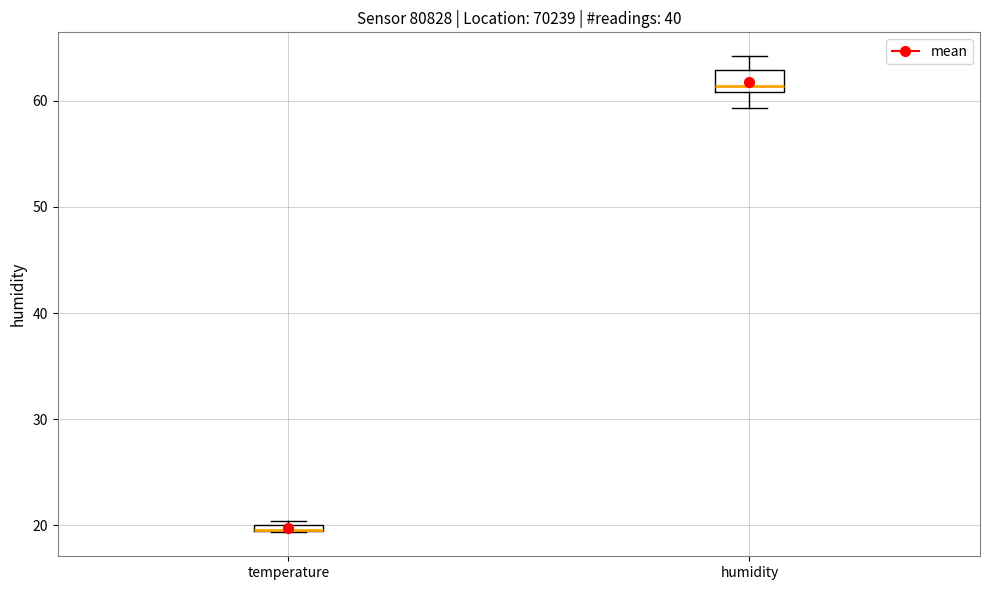

Where is the lower edge of the box for temperature on the y-axis? The values are not printed on the chart, so give them approximately, as read against the axis.

19